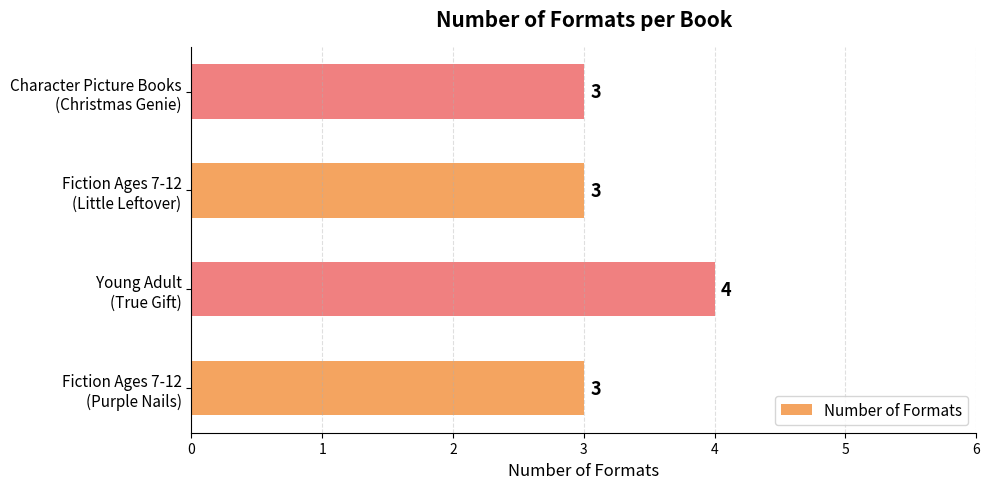

Reading top to bottom, transcribe all the data shown in this chart.

3	3	4	3